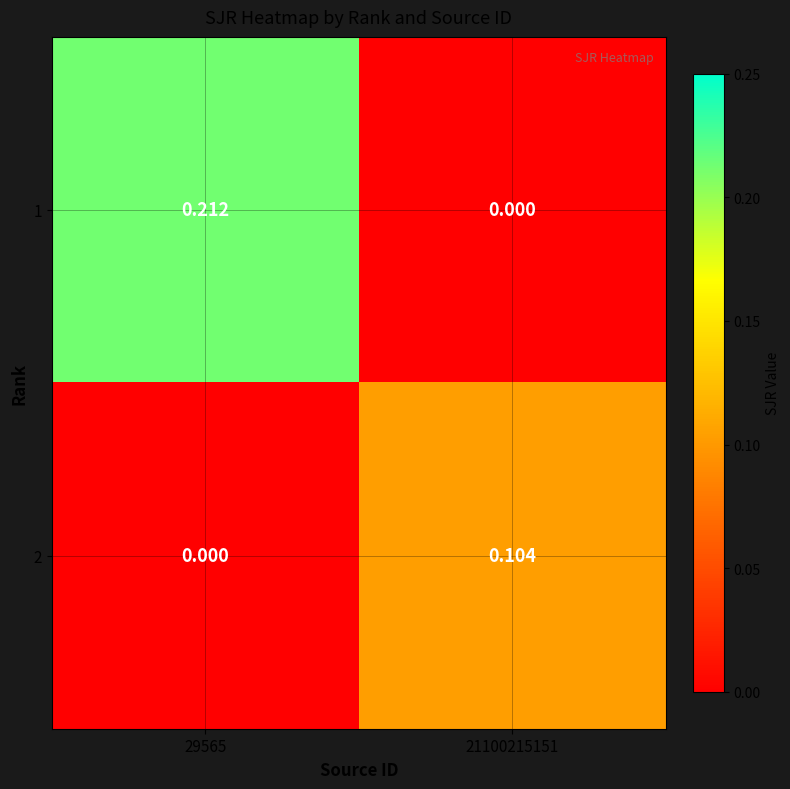

Is the value of 2 at 29565 greater than the value of 1 at 29565?

No